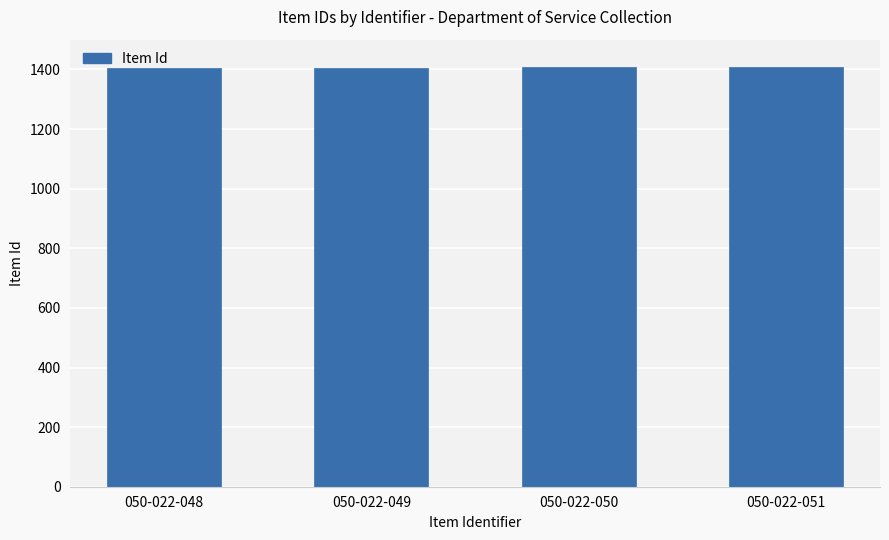

What is the value of the 2nd bar from the left?

1406